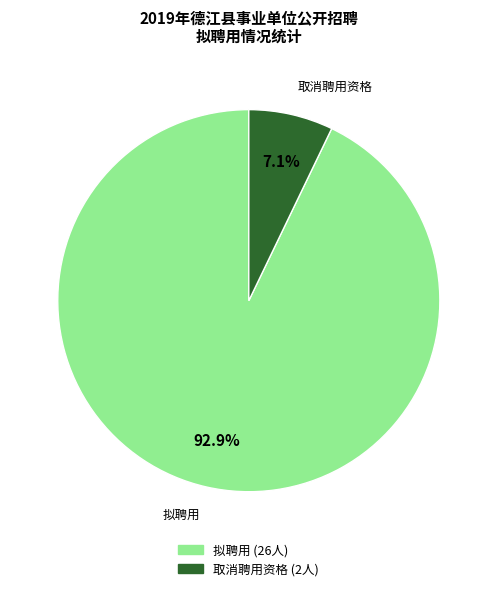

To the nearest percent, what percentage of the pie is 取消聘用资格?

7%